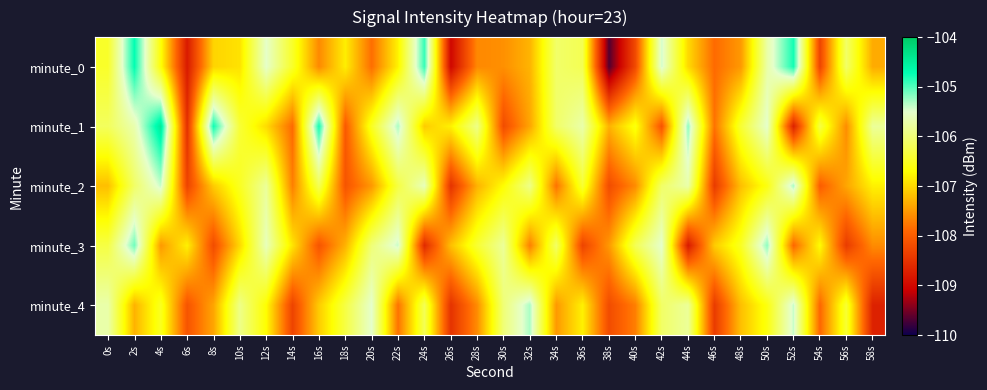

At how many categories does at least one series exceed -106?

19